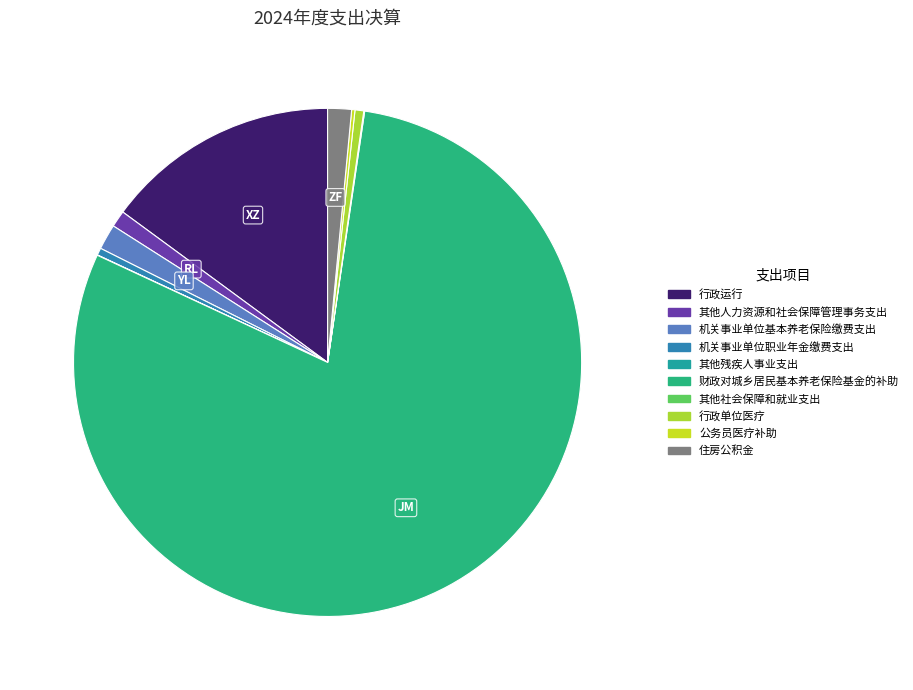

Approximately how many times larger is the value at 机关事业单位职业年金缴费支出 compared to 其他残疾人事业支出?

22.1